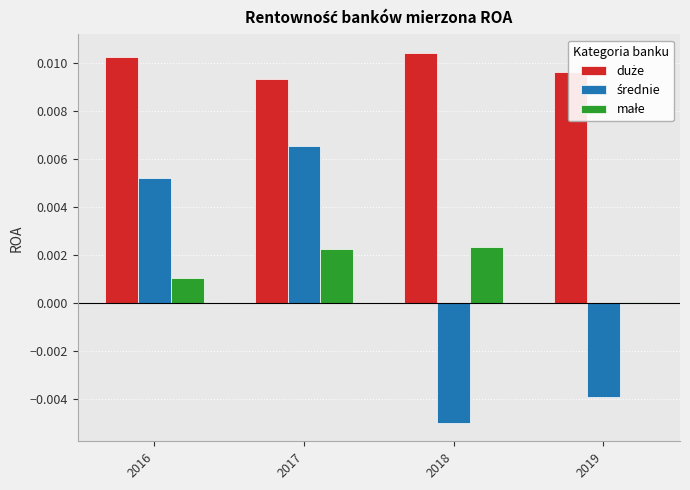

Which label corresponds to the smallest value in the chart?

2018